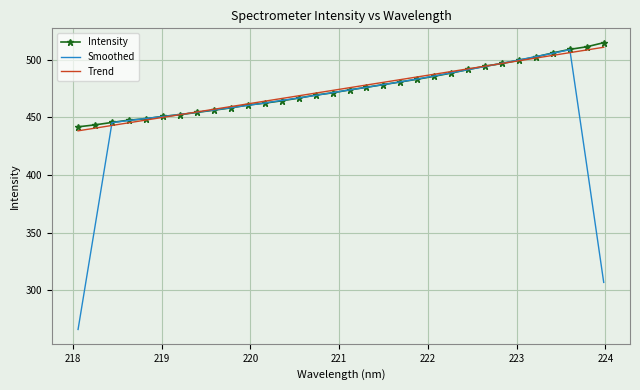

Which series has the largest range (max minus min)?

Smoothed